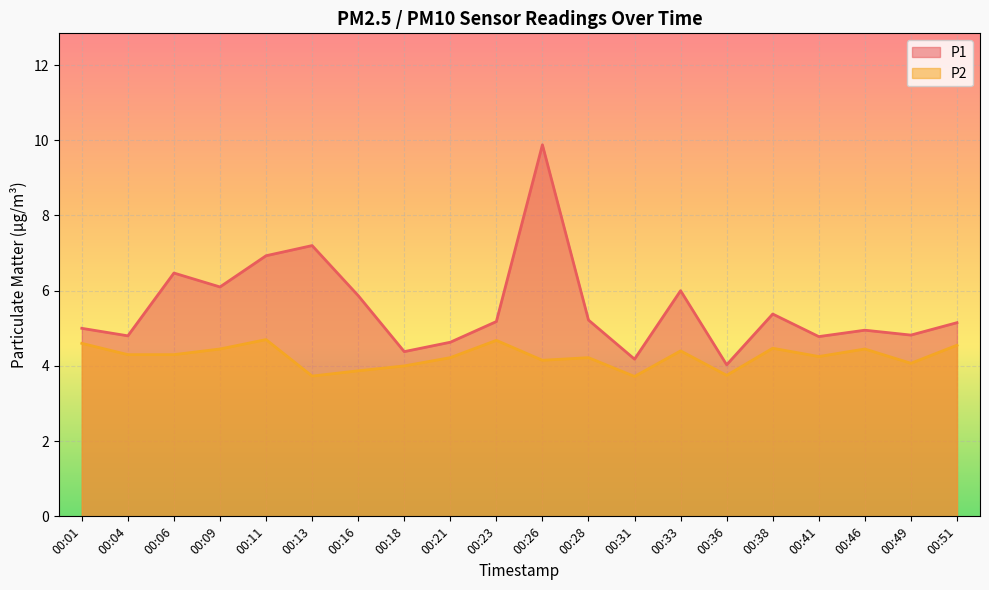

How many data points does each series have?

20